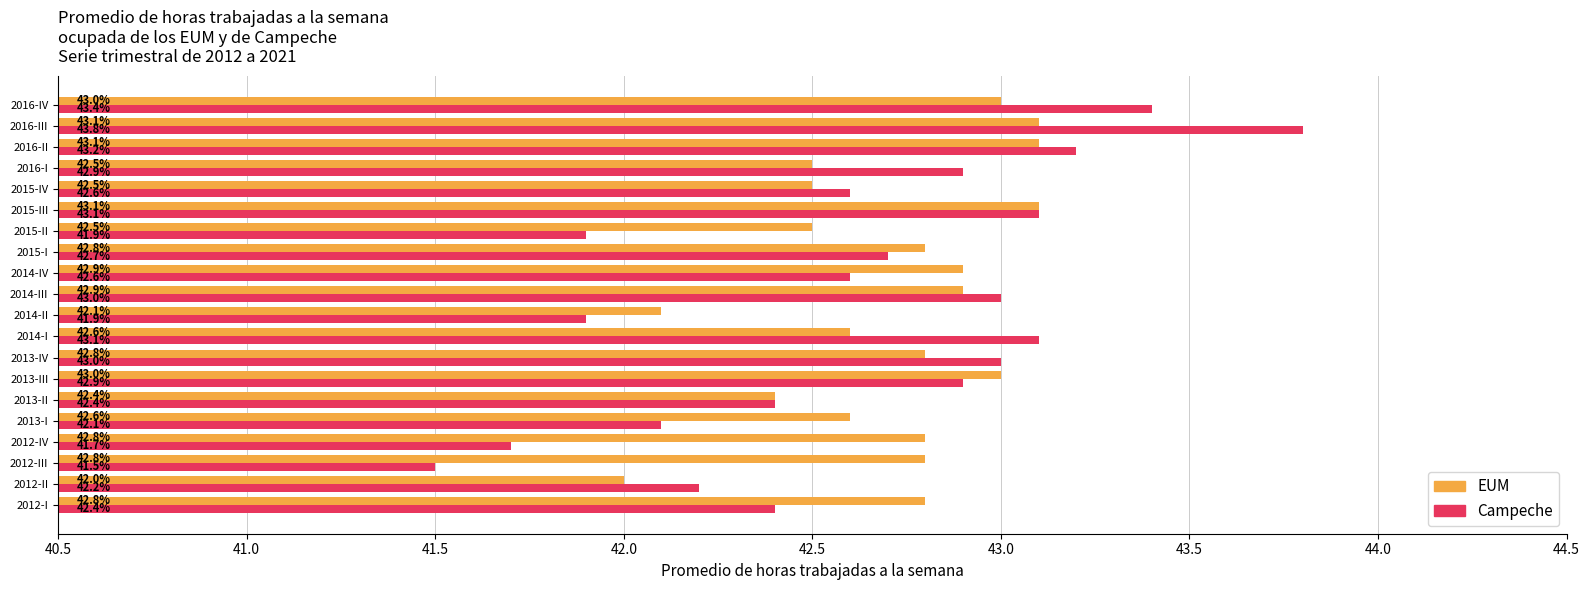

Rank the series by their average value, from highest to lowest.

EUM, Campeche